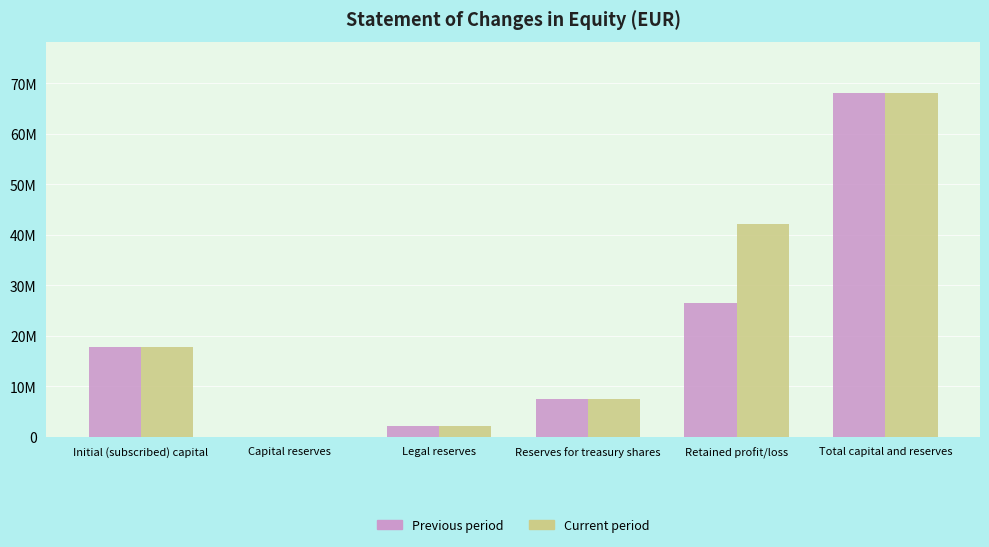

What is the approximate value of Current period at Initial (subscribed) capital?

17674030